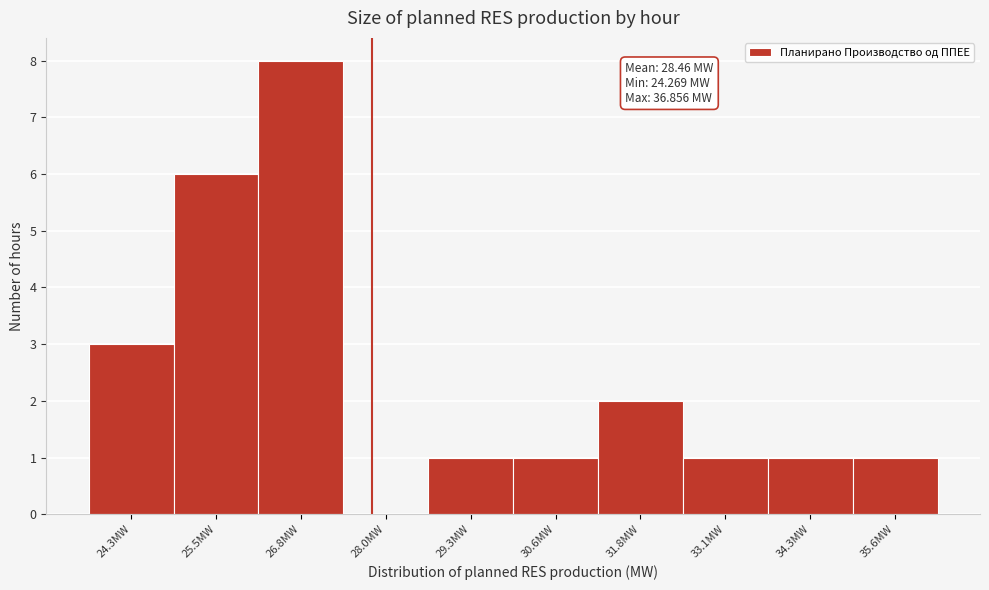

Reading right to left, transcribe all the data shown in this chart.

35.6MW=1	34.3MW=1	33.1MW=1	31.8MW=2	30.6MW=1	29.3MW=1	28.0MW=0	26.8MW=8	25.5MW=6	24.3MW=3